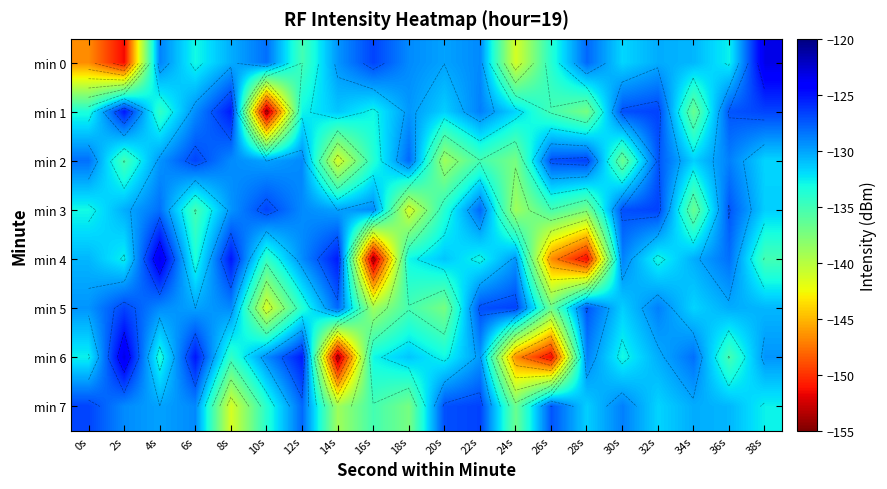

Which has a higher value, 36s or 4s?

4s